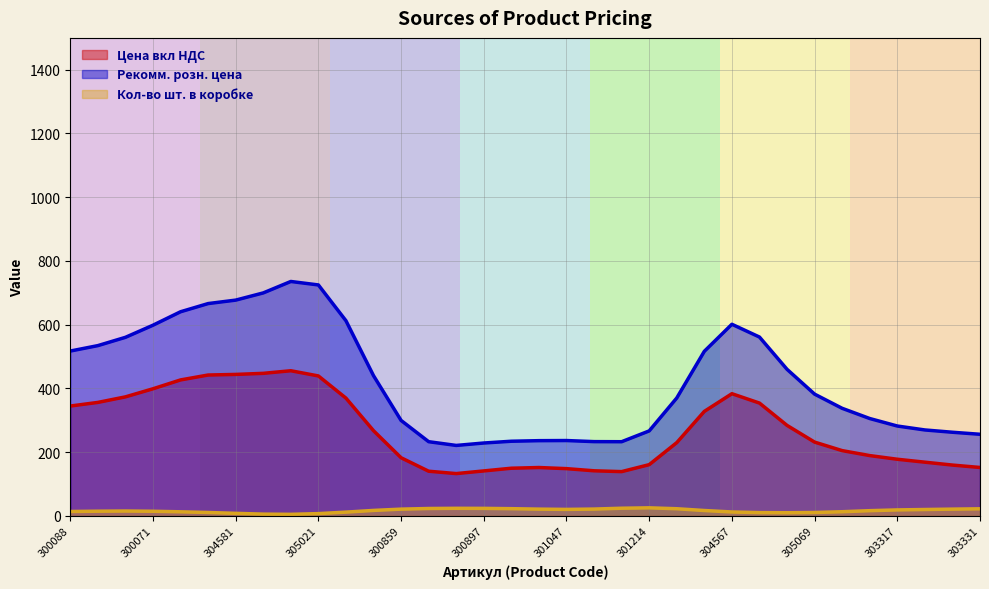

What is the spread (max minus min) of values at 300873?

176